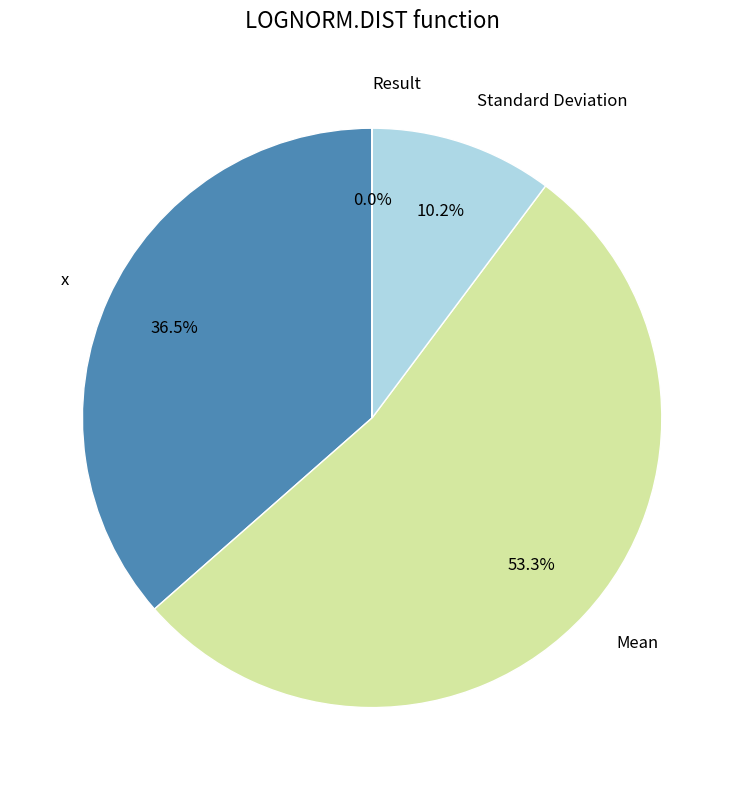

What is the change in value from Standard Deviation to Result?

-2.3